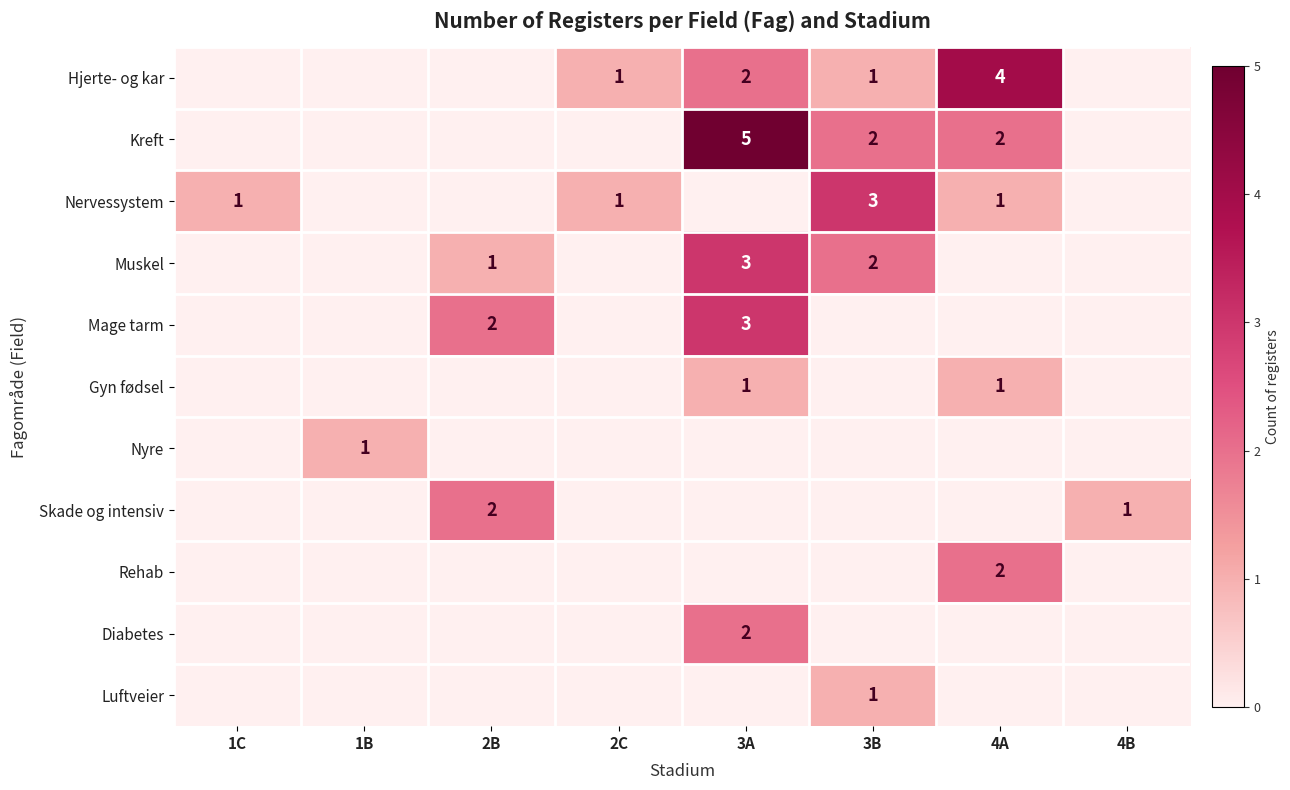

True or false: Kreft has a value of 5 at 3A.

True